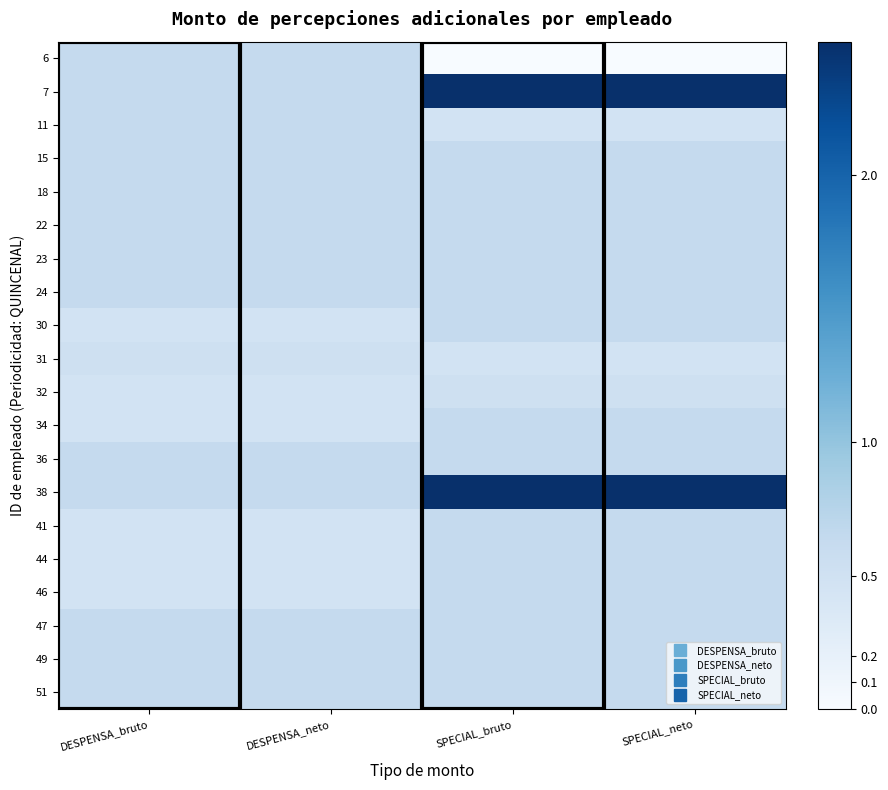

Reading left to right, what are all the values shown in this chart?

6: DESPENSA_bruto=0.6	DESPENSA_neto=0.6	SPECIAL_bruto=0.0	SPECIAL_neto=0.0
7: DESPENSA_bruto=0.6	DESPENSA_neto=0.6	SPECIAL_bruto=2.5	SPECIAL_neto=2.5
11: DESPENSA_bruto=0.6	DESPENSA_neto=0.6	SPECIAL_bruto=0.5	SPECIAL_neto=0.5
15: DESPENSA_bruto=0.6	DESPENSA_neto=0.6	SPECIAL_bruto=0.6	SPECIAL_neto=0.6
18: DESPENSA_bruto=0.6	DESPENSA_neto=0.6	SPECIAL_bruto=0.6	SPECIAL_neto=0.6
22: DESPENSA_bruto=0.6	DESPENSA_neto=0.6	SPECIAL_bruto=0.6	SPECIAL_neto=0.6
23: DESPENSA_bruto=0.6	DESPENSA_neto=0.6	SPECIAL_bruto=0.6	SPECIAL_neto=0.6
24: DESPENSA_bruto=0.6	DESPENSA_neto=0.6	SPECIAL_bruto=0.6	SPECIAL_neto=0.6
30: DESPENSA_bruto=0.5	DESPENSA_neto=0.5	SPECIAL_bruto=0.6	SPECIAL_neto=0.6
31: DESPENSA_bruto=0.5	DESPENSA_neto=0.5	SPECIAL_bruto=0.5	SPECIAL_neto=0.5
32: DESPENSA_bruto=0.5	DESPENSA_neto=0.5	SPECIAL_bruto=0.5	SPECIAL_neto=0.5
34: DESPENSA_bruto=0.5	DESPENSA_neto=0.5	SPECIAL_bruto=0.6	SPECIAL_neto=0.6
36: DESPENSA_bruto=0.6	DESPENSA_neto=0.6	SPECIAL_bruto=0.6	SPECIAL_neto=0.6
38: DESPENSA_bruto=0.6	DESPENSA_neto=0.6	SPECIAL_bruto=2.5	SPECIAL_neto=2.5
41: DESPENSA_bruto=0.5	DESPENSA_neto=0.5	SPECIAL_bruto=0.6	SPECIAL_neto=0.6
44: DESPENSA_bruto=0.5	DESPENSA_neto=0.5	SPECIAL_bruto=0.6	SPECIAL_neto=0.6
46: DESPENSA_bruto=0.5	DESPENSA_neto=0.5	SPECIAL_bruto=0.6	SPECIAL_neto=0.6
47: DESPENSA_bruto=0.6	DESPENSA_neto=0.6	SPECIAL_bruto=0.6	SPECIAL_neto=0.6
49: DESPENSA_bruto=0.6	DESPENSA_neto=0.6	SPECIAL_bruto=0.6	SPECIAL_neto=0.6
51: DESPENSA_bruto=0.6	DESPENSA_neto=0.6	SPECIAL_bruto=0.6	SPECIAL_neto=0.6